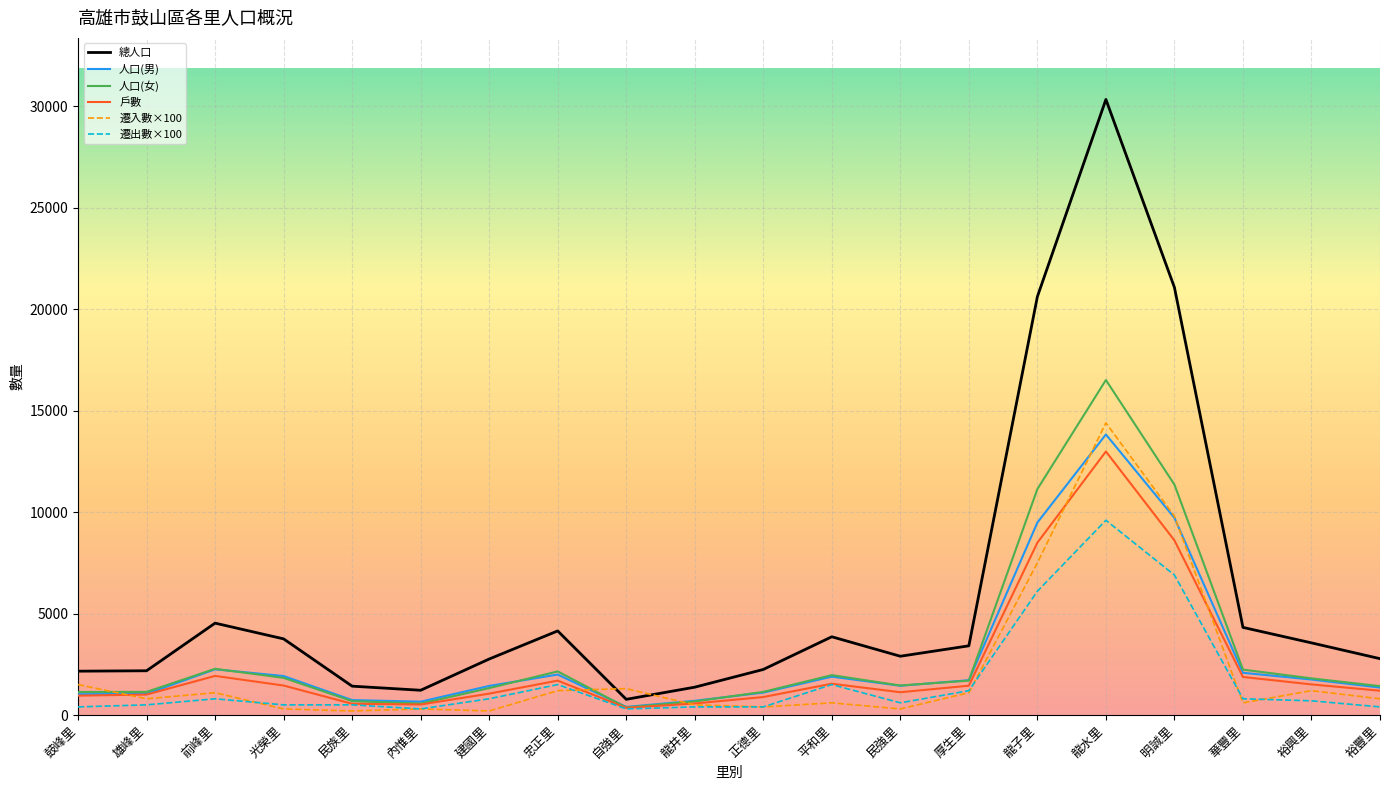

True or false: 遷出數×100 and 總人口 cross at least once.

False